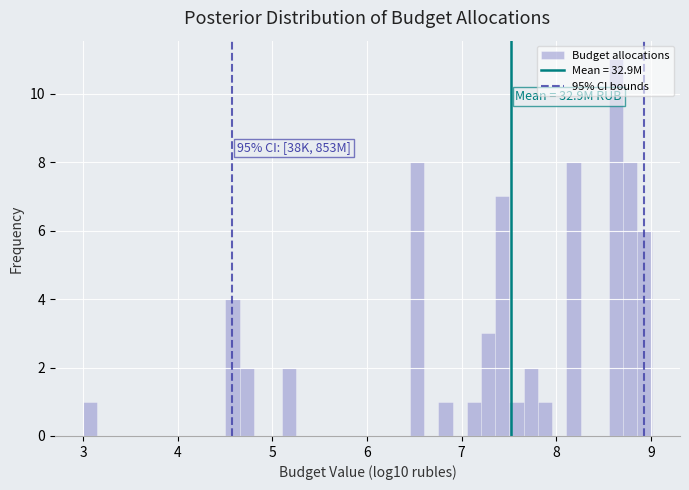

Around what value on the x-axis is the tallest bar? Give the approximate position of its centre, as read against the axis.

8.6